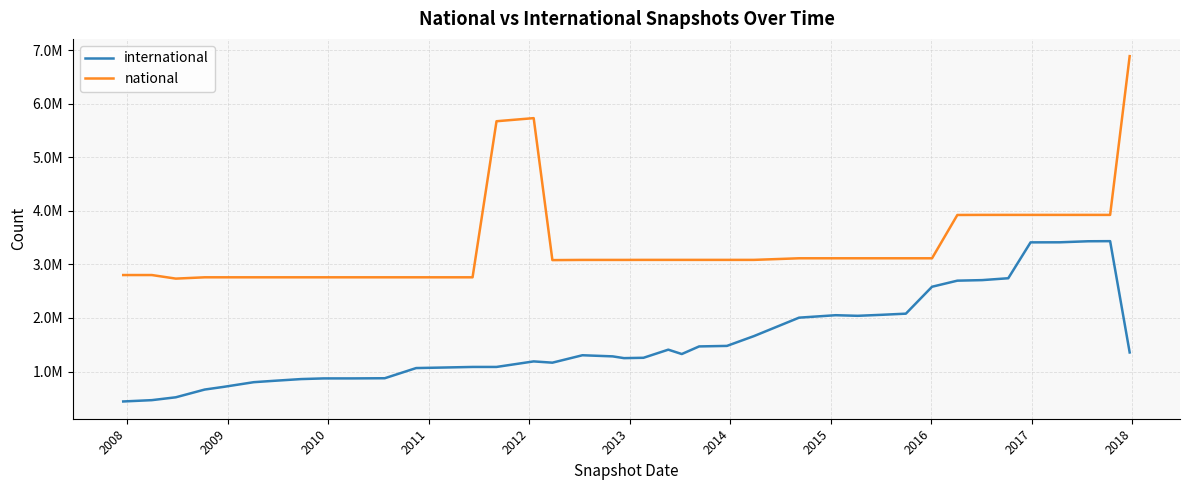

What is the value of the national point at the 19th from the left?

3083204